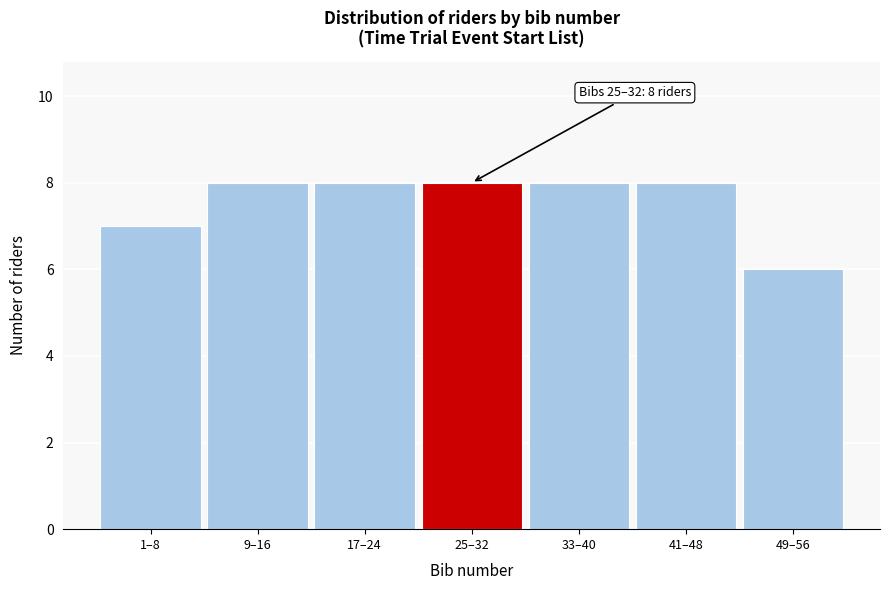

Reading left to right, extract all data points from this chart.

1–8=7	9–16=8	17–24=8	25–32=8	33–40=8	41–48=8	49–56=6